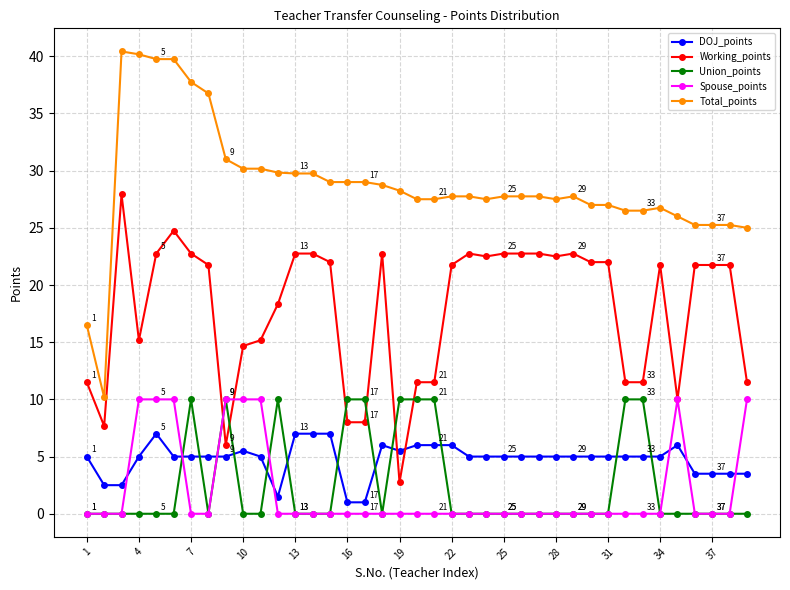

True or false: Working_points and Total_points cross at least once.

False